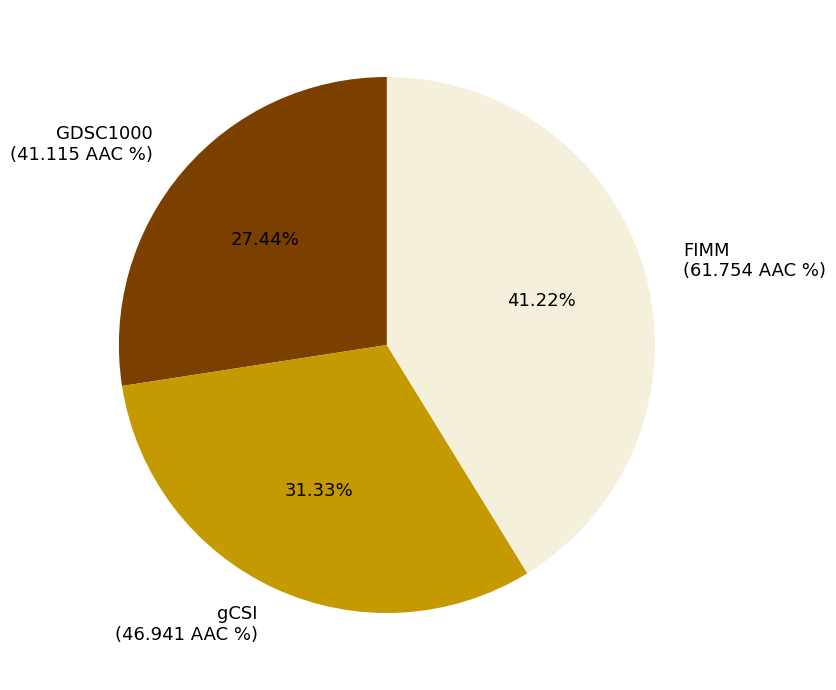

What is the smallest slice in the pie chart?

GDSC1000